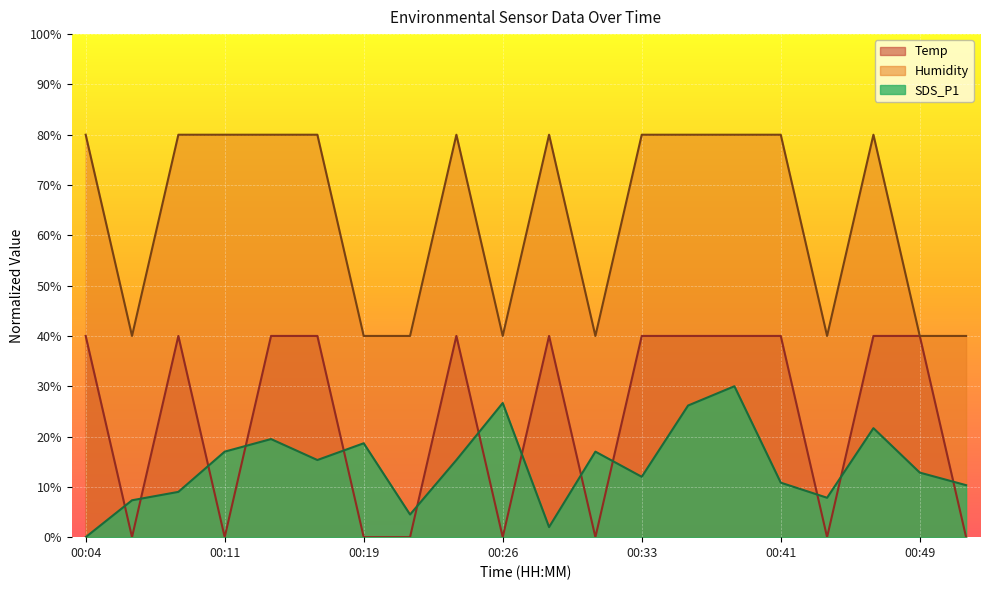

Which series changed the most between 00:21 and 00:41?

Temp